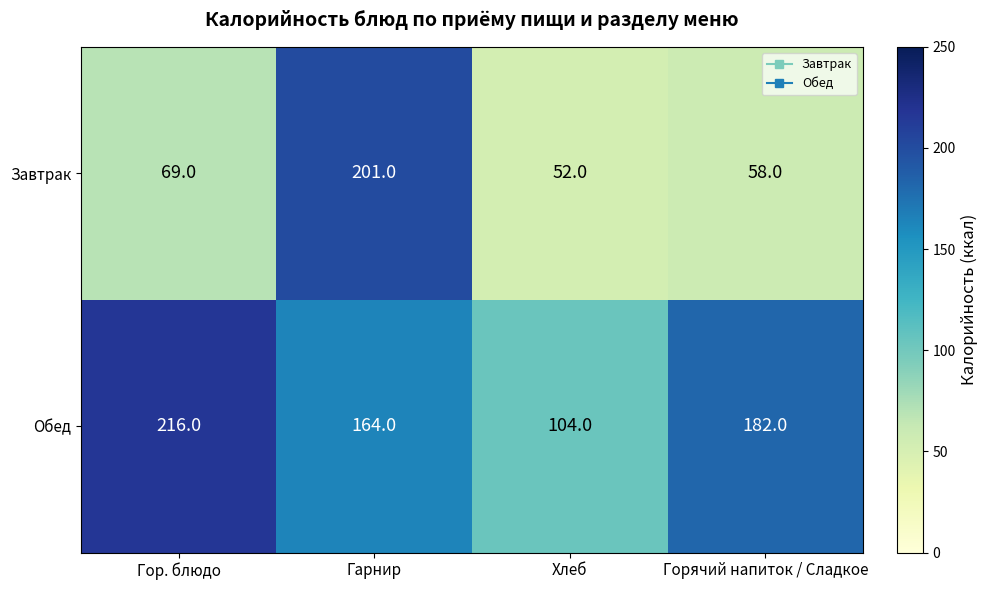

Reading left to right, extract all data points from this chart.

Завтрак: Гор. блюдо=69	Гарнир=201	Хлеб=52	Горячий напиток / Сладкое=58
Обед: Гор. блюдо=216	Гарнир=164	Хлеб=104	Горячий напиток / Сладкое=182